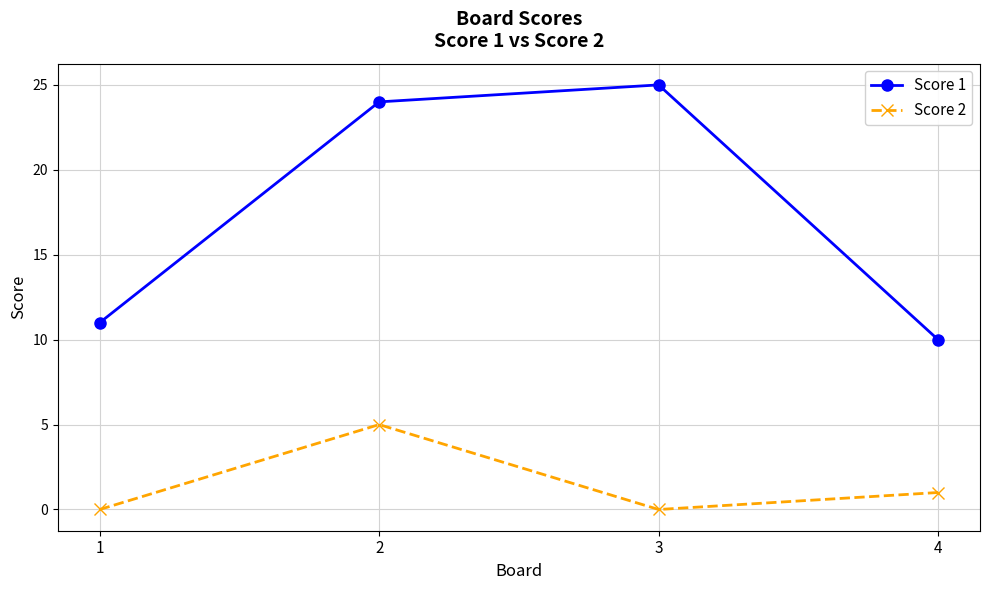

Which series changed the most between 3 and 4?

Score 1